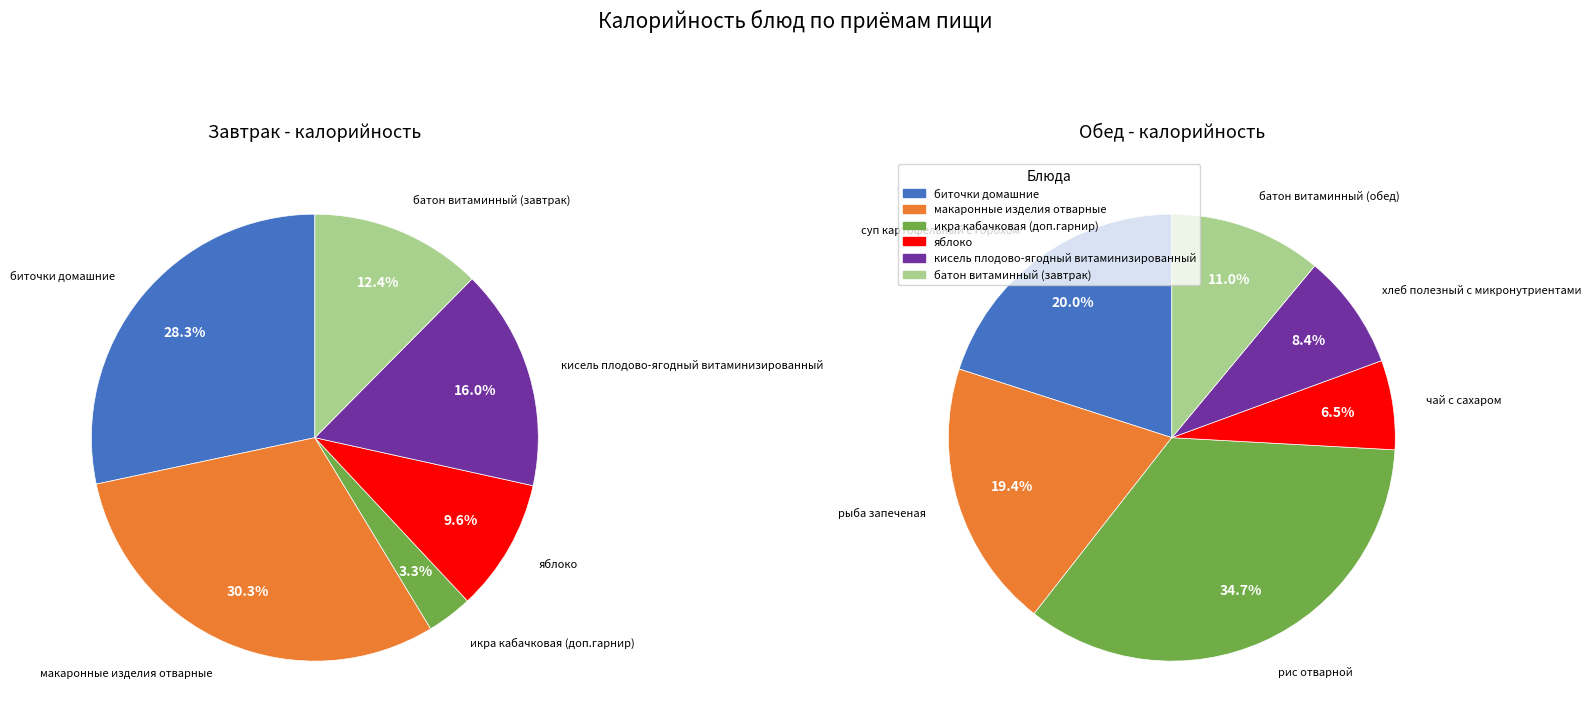

Does any single category account for the majority?

No